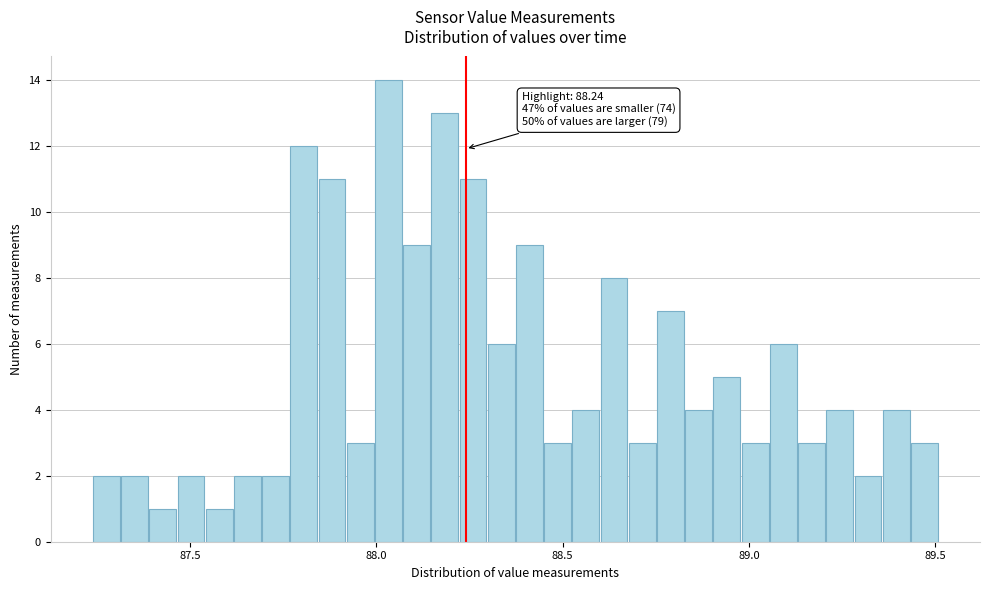

Read against the x-axis, roughly where is the centre of the tallest bar?

88.05